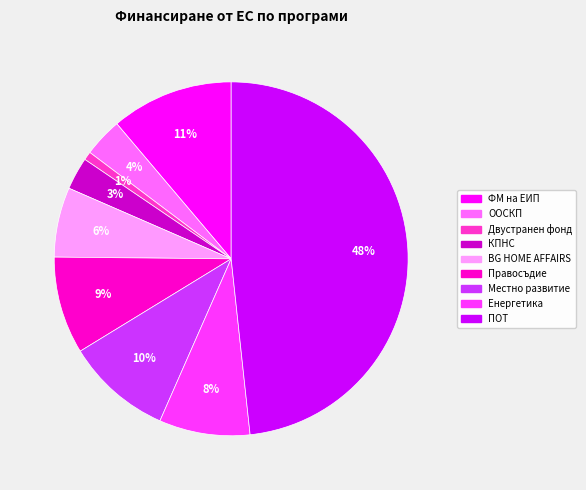

The ФМ на ЕИП slice represents 19% of the pie. True or false?

False